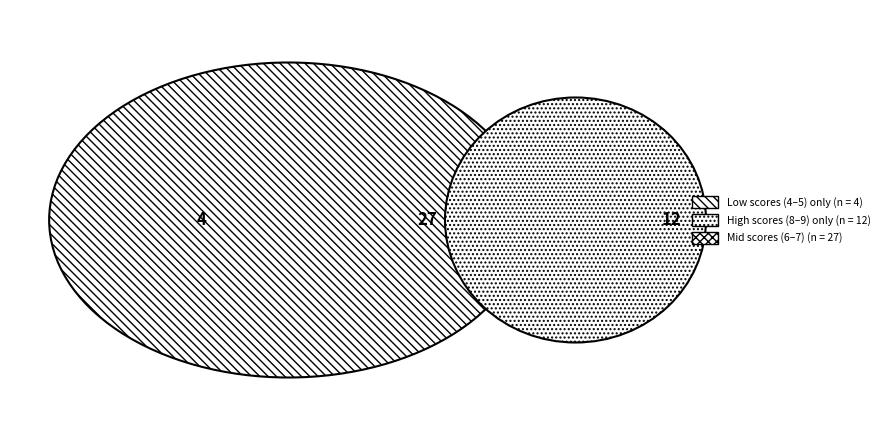

Which has a higher value, 7 or 9?

9